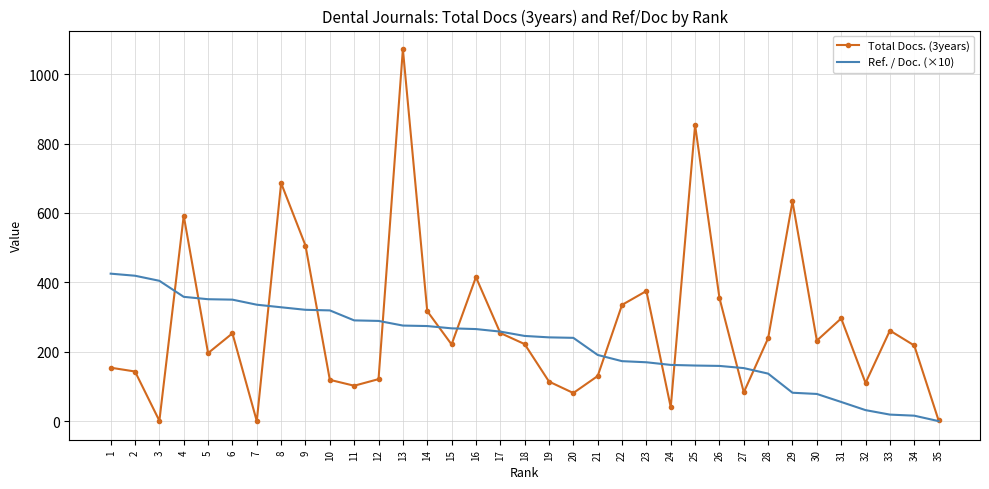

The value of Total Docs. (3years) at 13 is 1838.6. True or false?

False